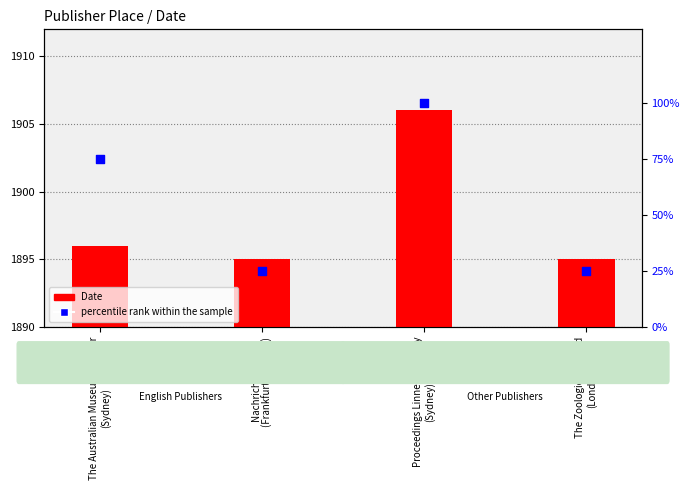

What are all the series names shown in the legend?

Date, percentile rank within the sample